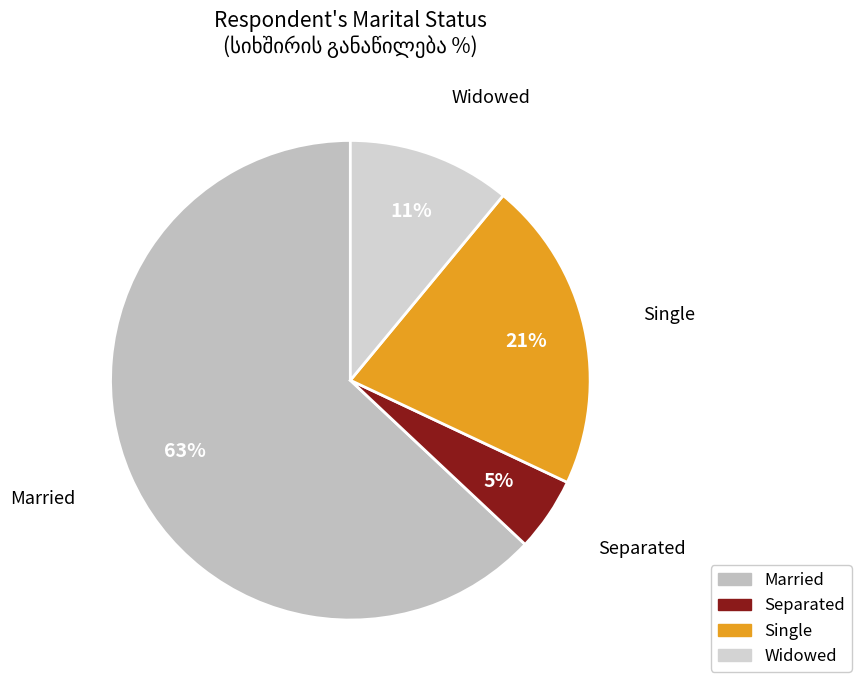

Do Married and Widowed together represent more than half of the pie?

Yes